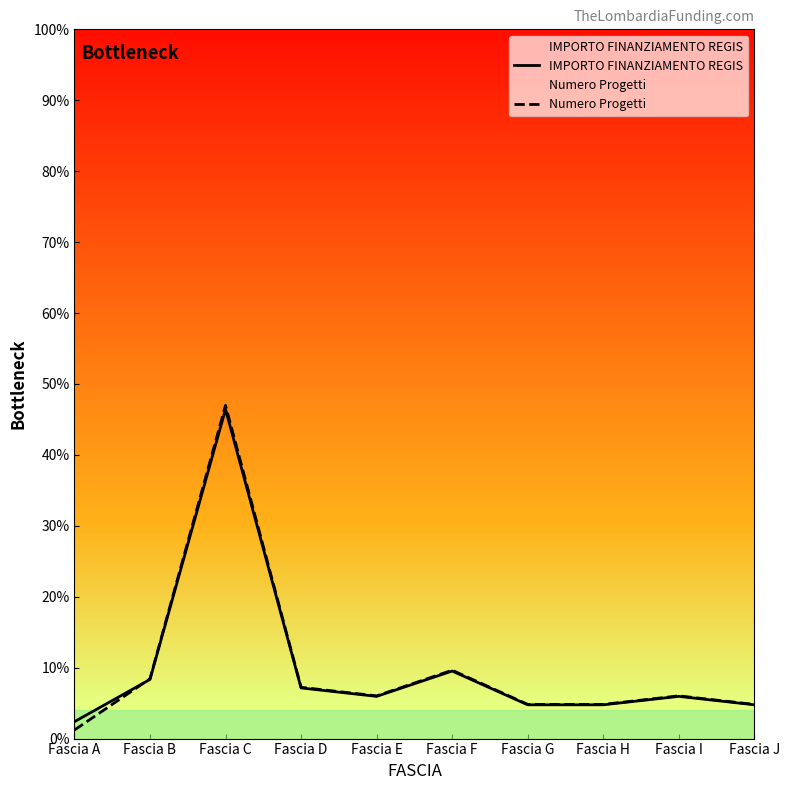

Reading left to right, transcribe all the data shown in this chart.

IMPORTO FINANZIAMENTO REGIS: 2.4	8.3	46.4	7.1	6.0	9.5	4.8	4.8	6.0	4.8
Numero Progetti: 1.2	8.4	47.0	7.2	6.0	9.6	4.8	4.8	6.0	4.8